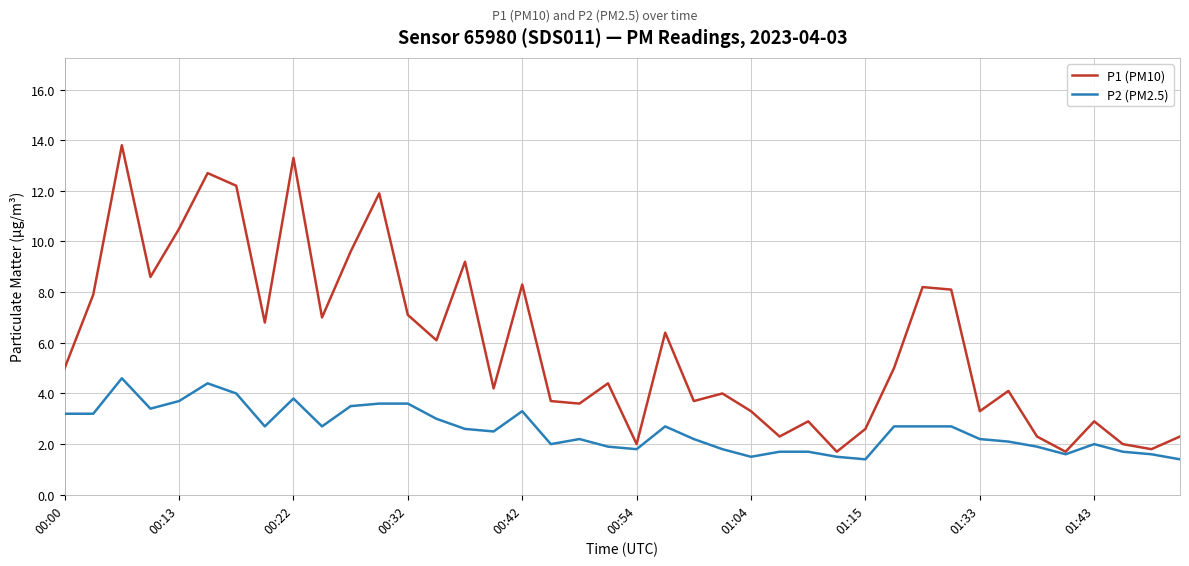

How many lines are shown in the chart?

2